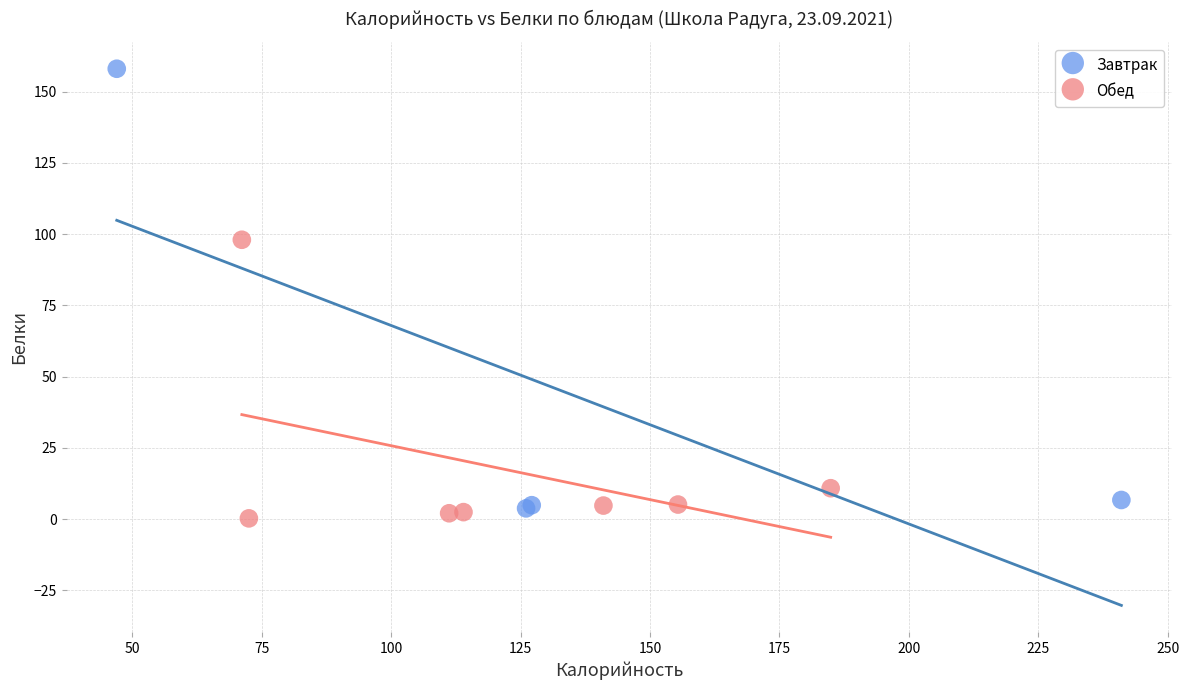

Which series has the largest Y range (max minus min)?

Завтрак